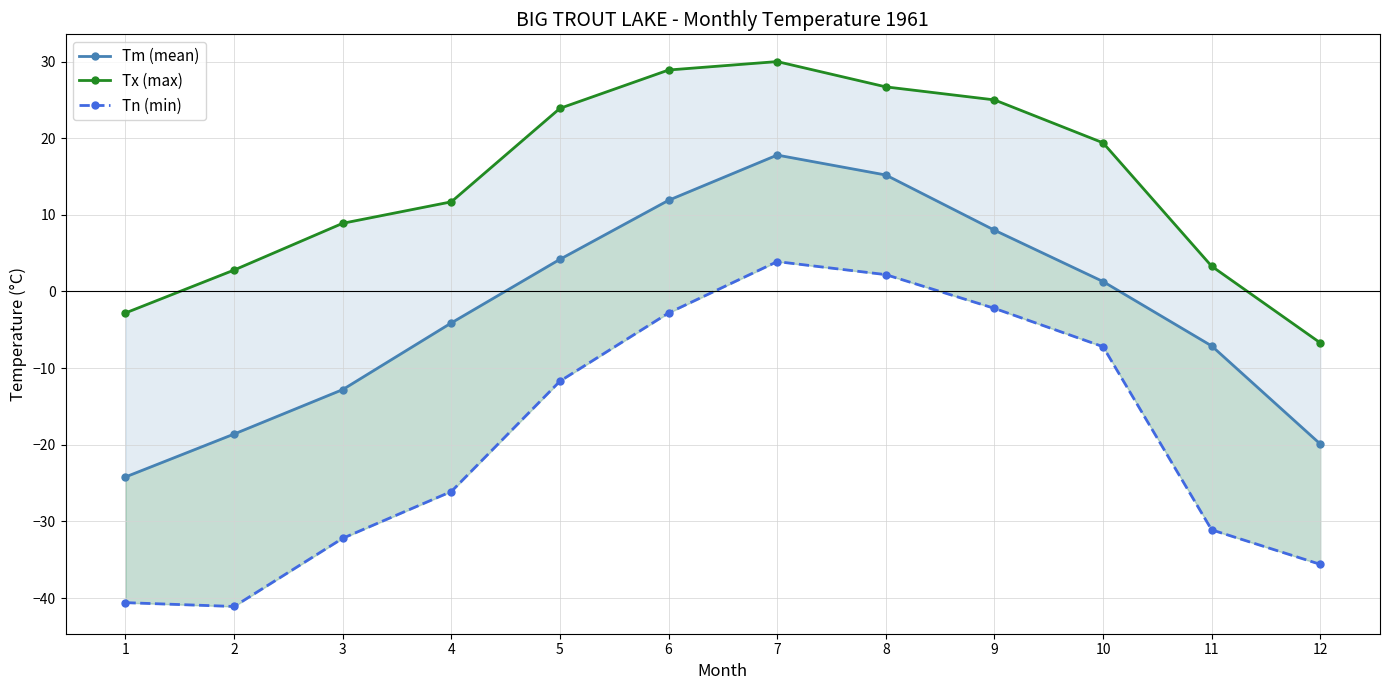

Between 4 and 9, which series saw the biggest shift?

Tn (min)